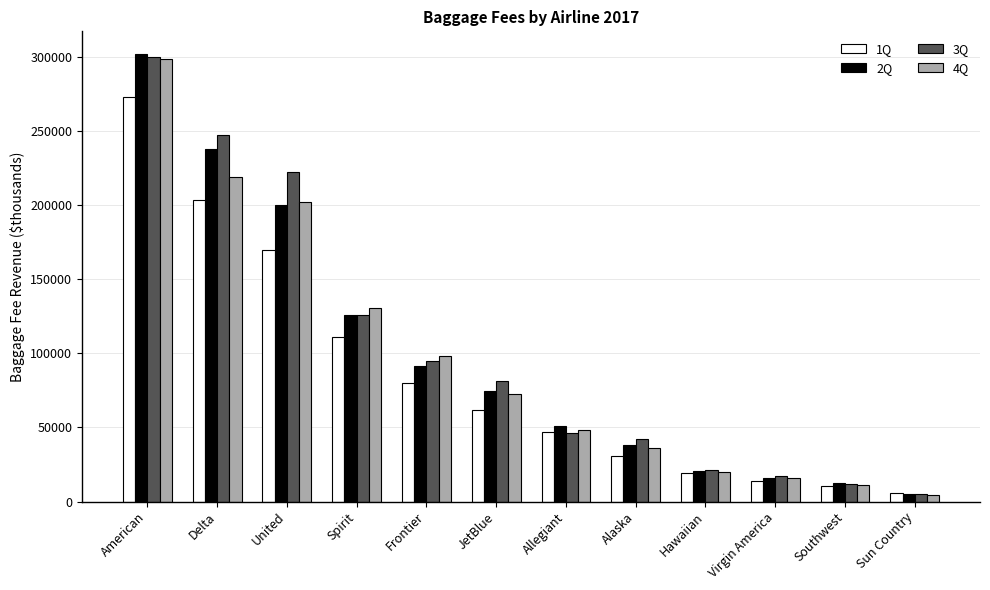

Which series has the largest total across all categories?

3Q